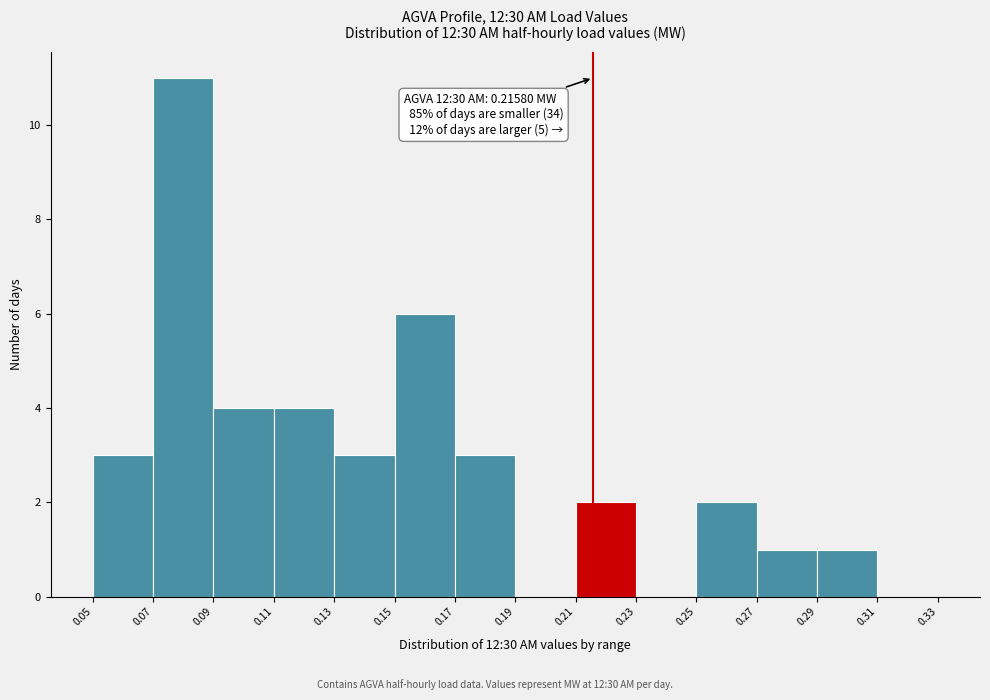

Which range on the x-axis has the tallest bar?

0.07 to 0.09